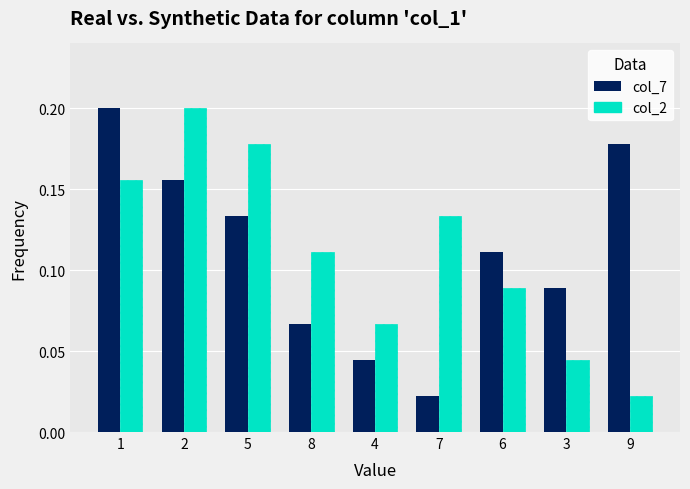

At how many categories does at least one series exceed 0?

9